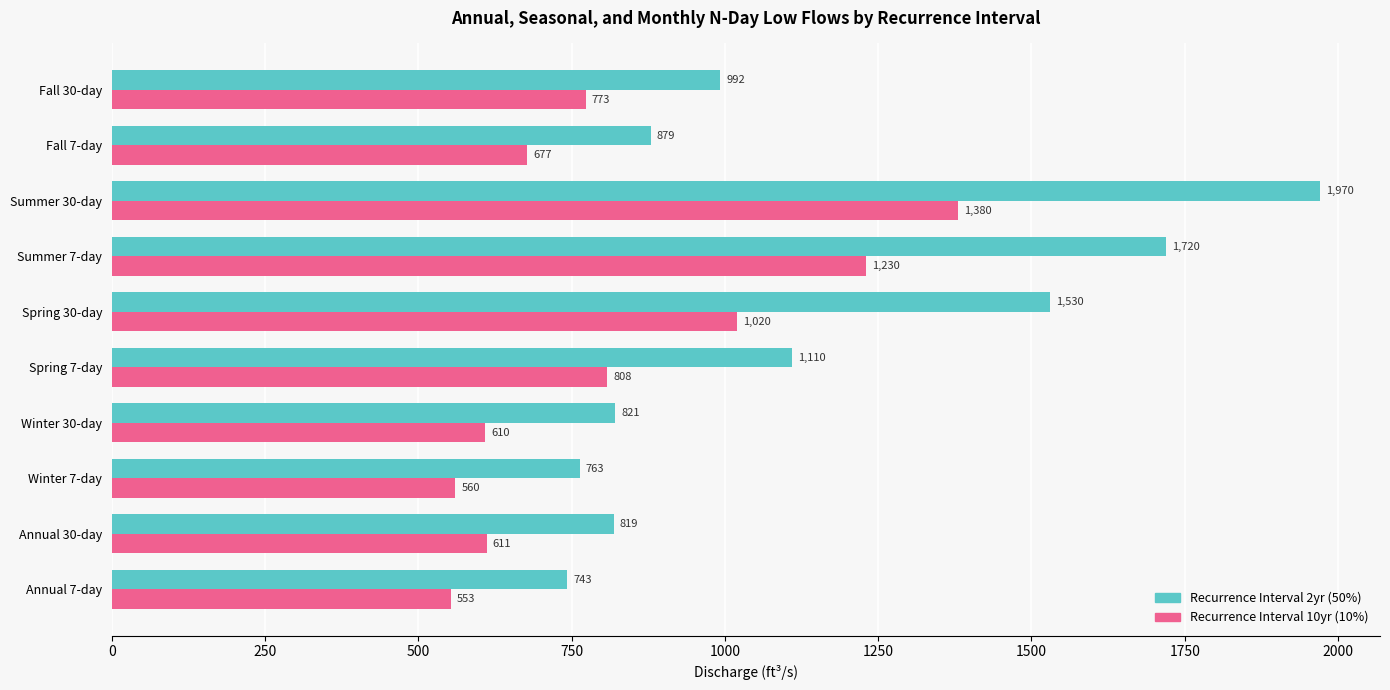

What are all the series names shown in the legend?

Recurrence Interval 2yr (50%), Recurrence Interval 10yr (10%)